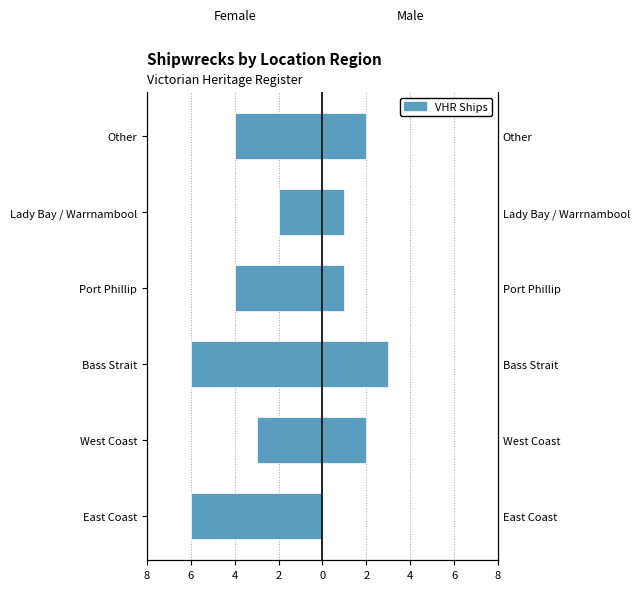

Reading left to right, list all the values displayed in this chart.

Female: -6	-3	-6	-4	-2	-4
Male: 0	2	3	1	1	2